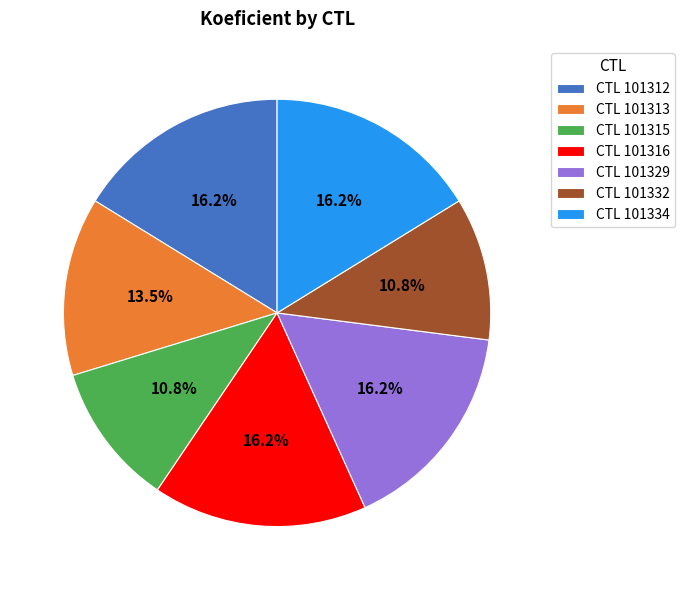

Does CTL 101316 account for over 50% of the chart?

No